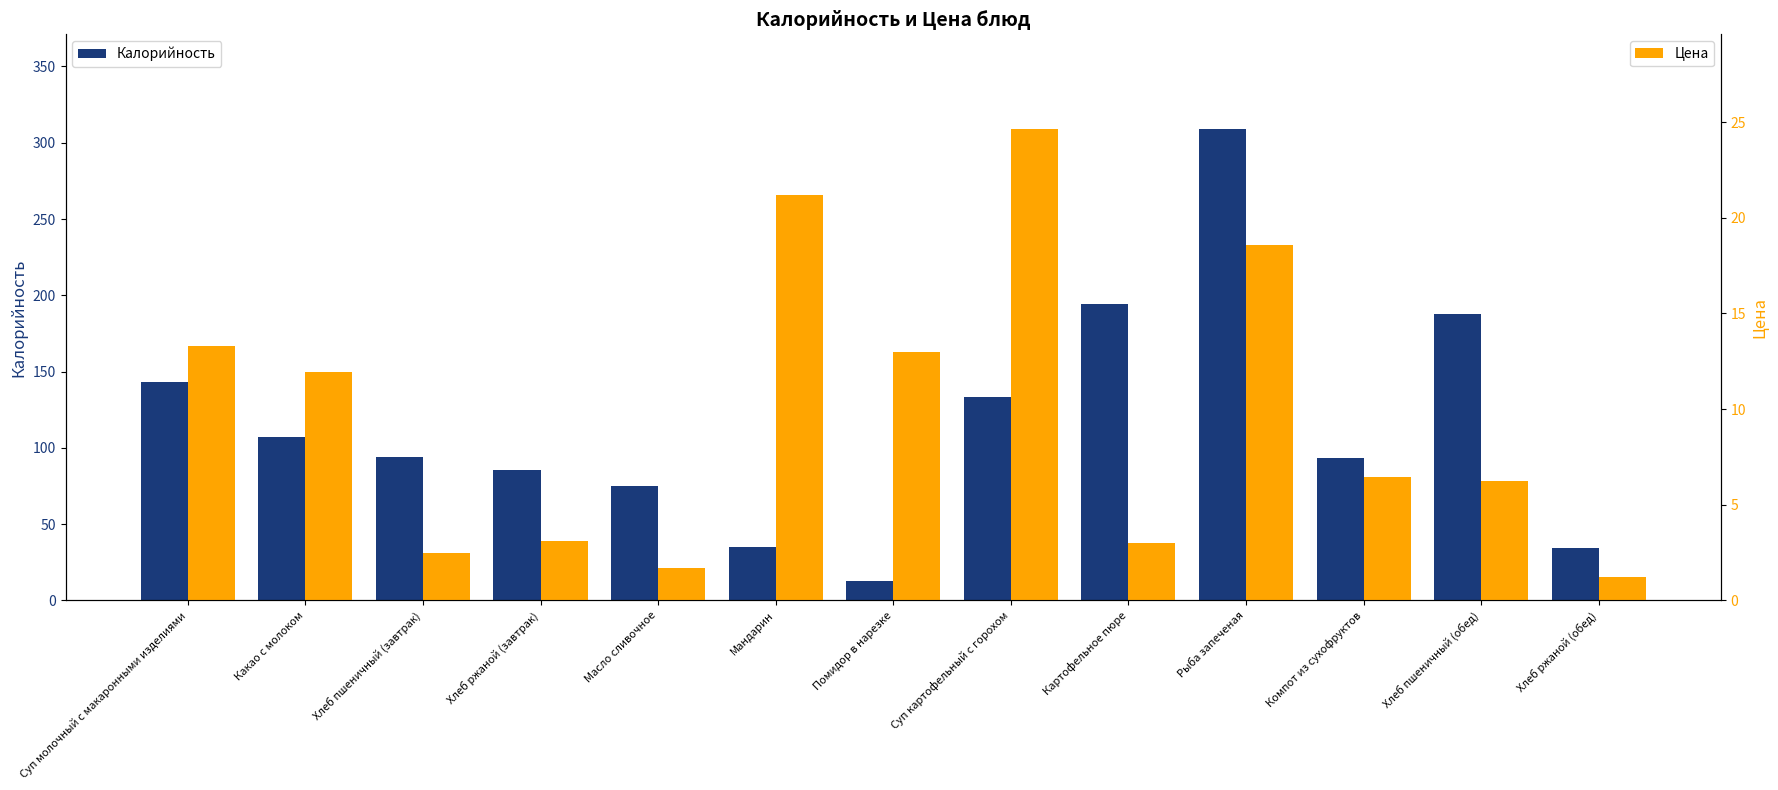

What is the maximum value shown in the chart?

309.2